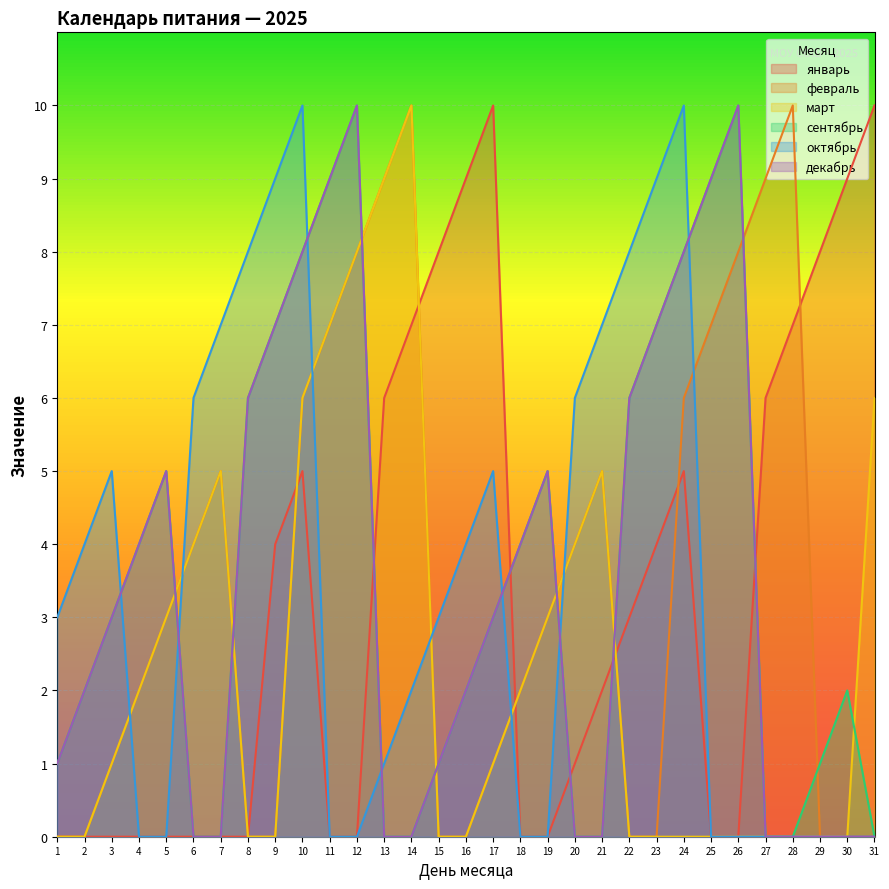

What is the sum of all март values?

76